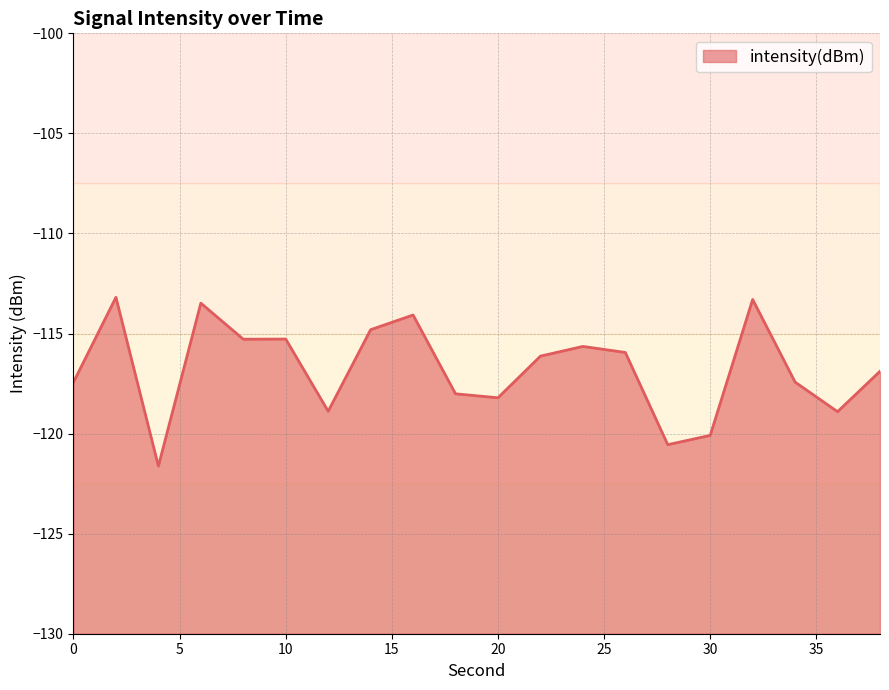

What is the sum of all values?

-2335.2